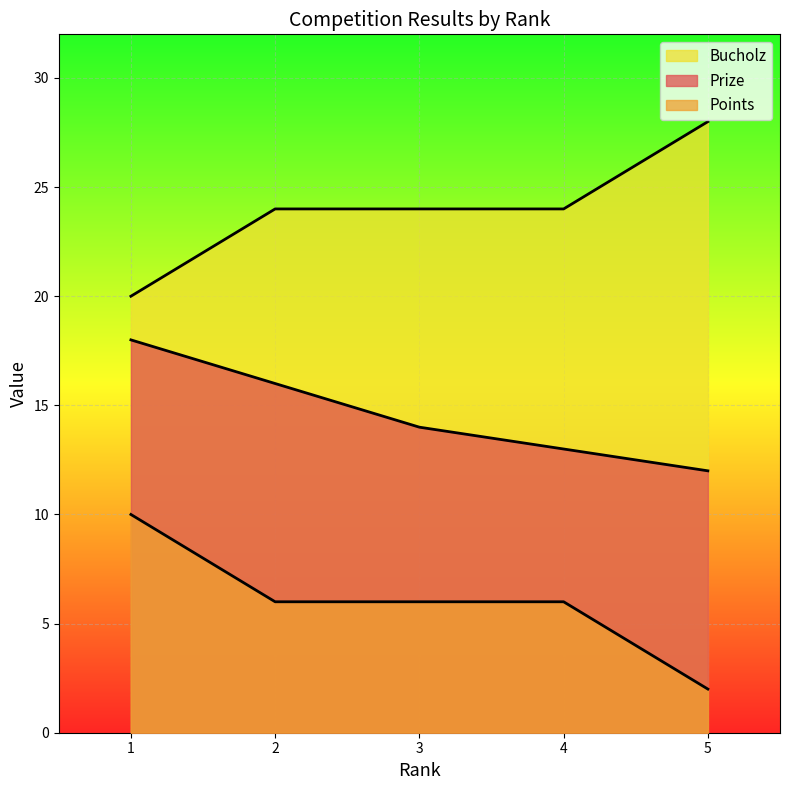

List the labels in order of Prize value, smallest first.

5, 4, 3, 2, 1